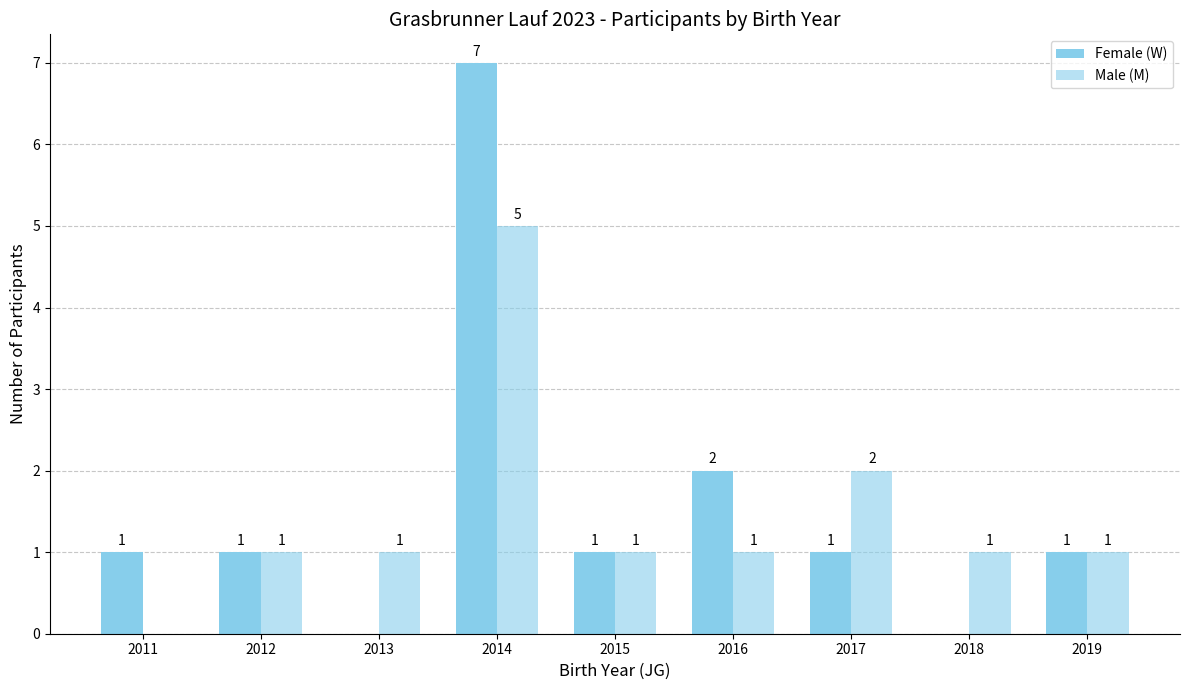

True or false: Female (W) has a value of 2 at 2016.

True